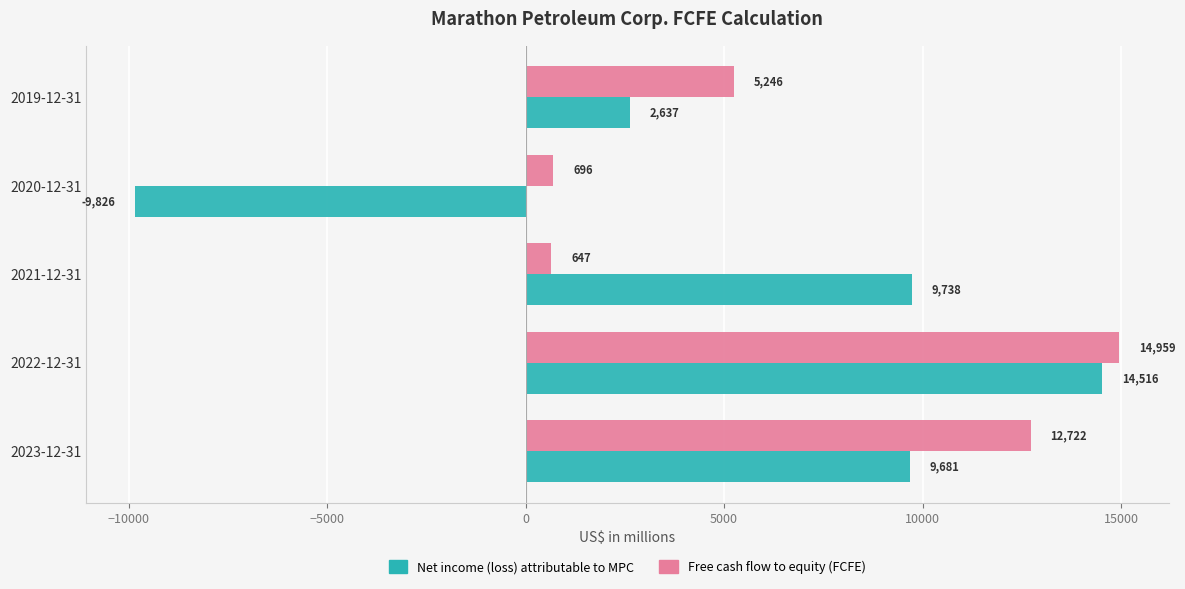

At which label does Free cash flow to equity (FCFE) reach its minimum?

2021-12-31